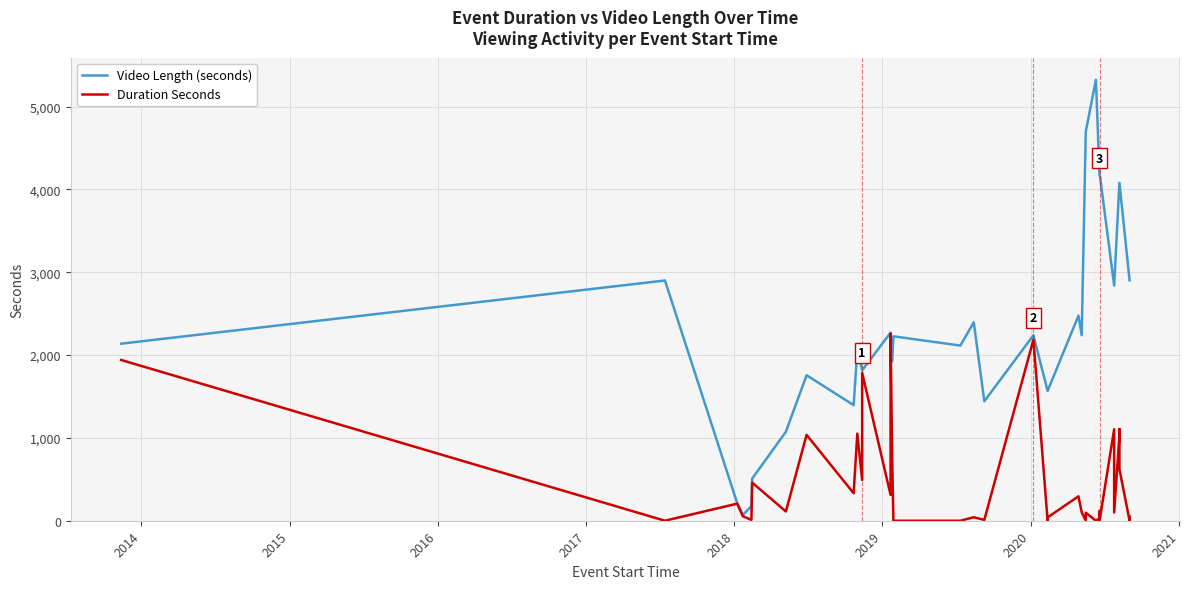

What is the value of the Video Length (seconds) point at the 24th from the left?

2476